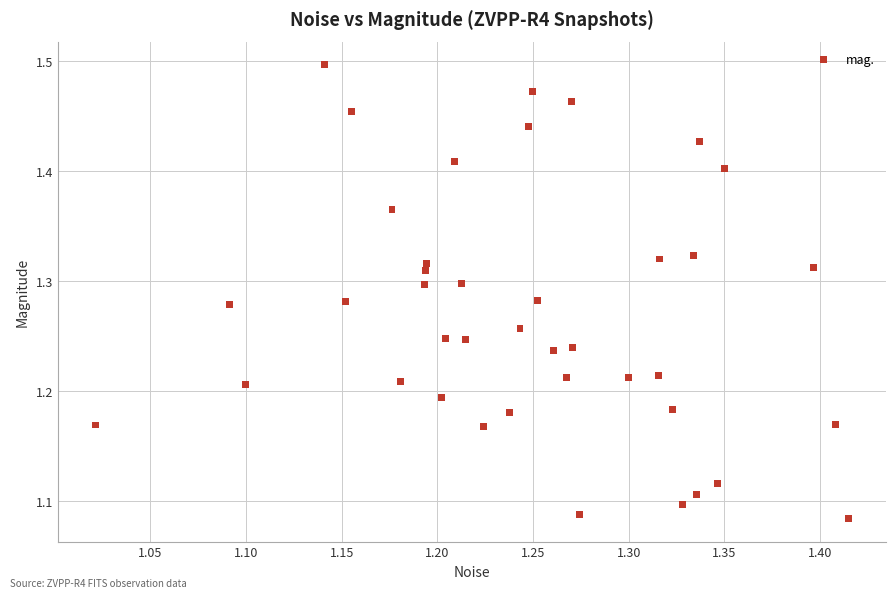

What is the range of Y values (max minus min)?

0.4